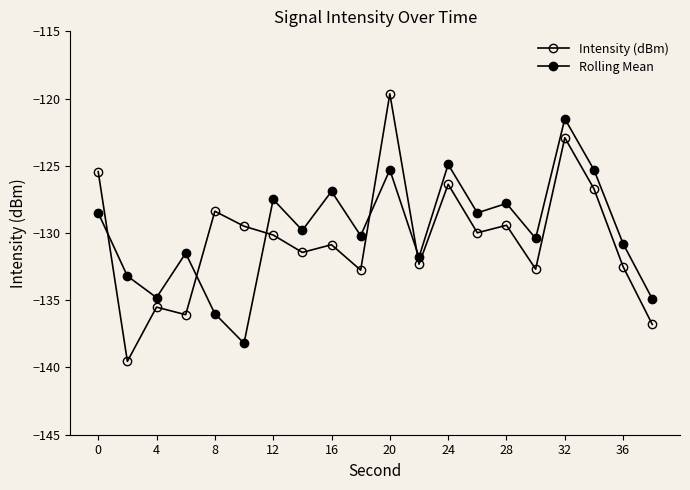

How many data points in Rolling Mean are above -129?

9